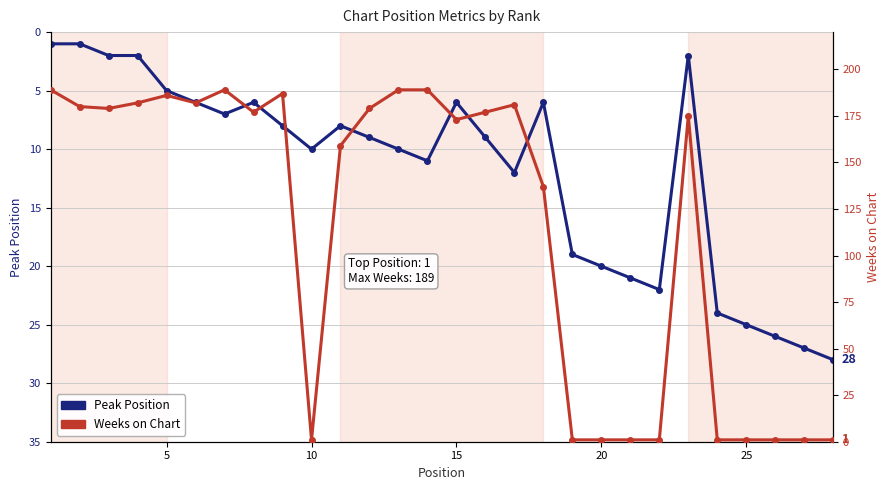

What are all the series names shown in the legend?

Peak Position, Weeks on Chart